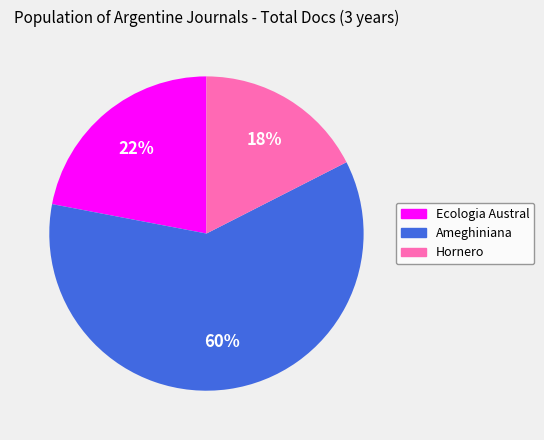

Does any single category account for the majority?

Yes